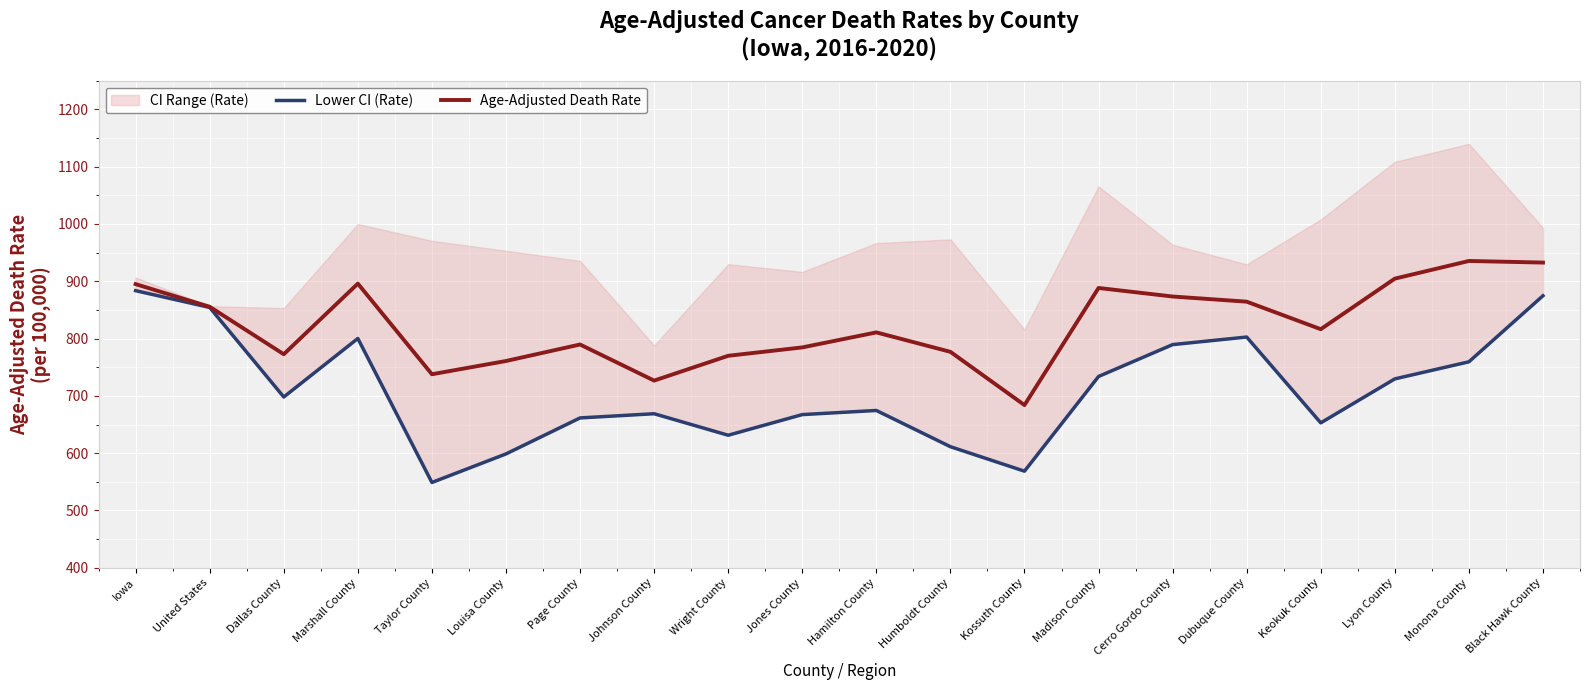

The value of Age-Adjusted Death Rate at Monona County is 935.3. True or false?

True